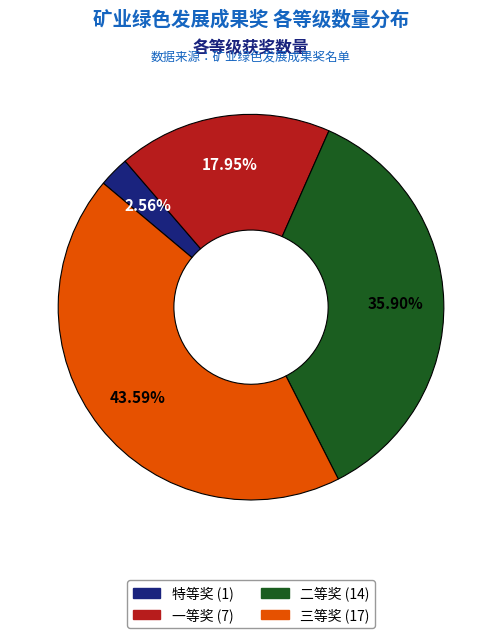

What percentage is the 特等奖 slice, to the nearest percent?

3%